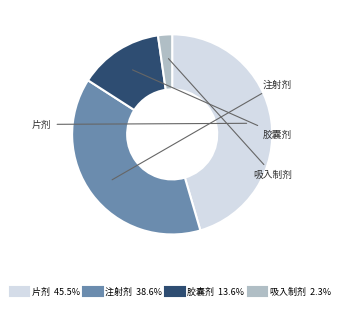

How many segments does this pie chart have?

4